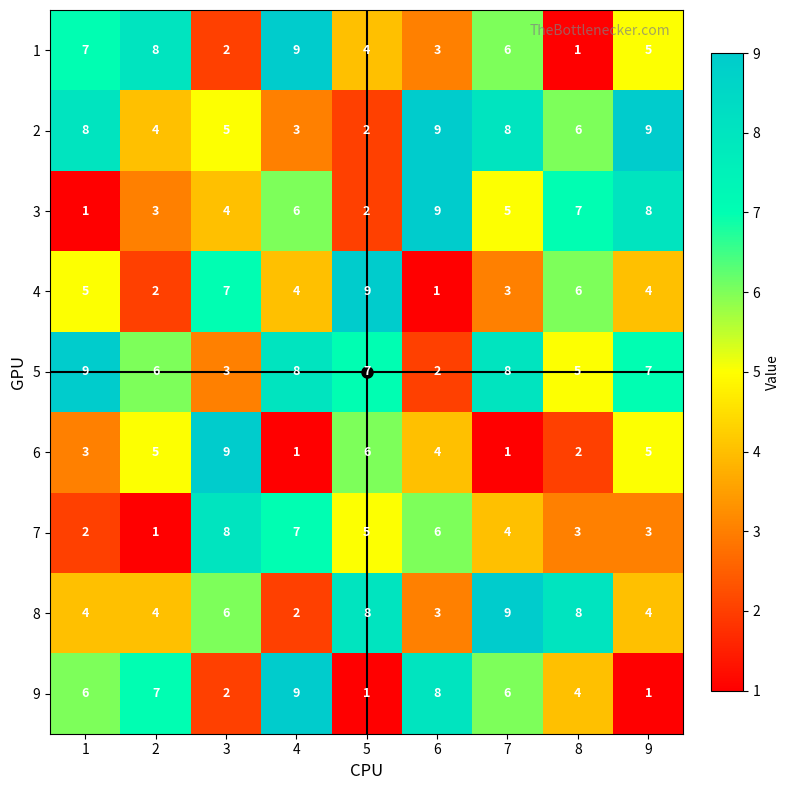

How many distinct data groups are displayed?

9